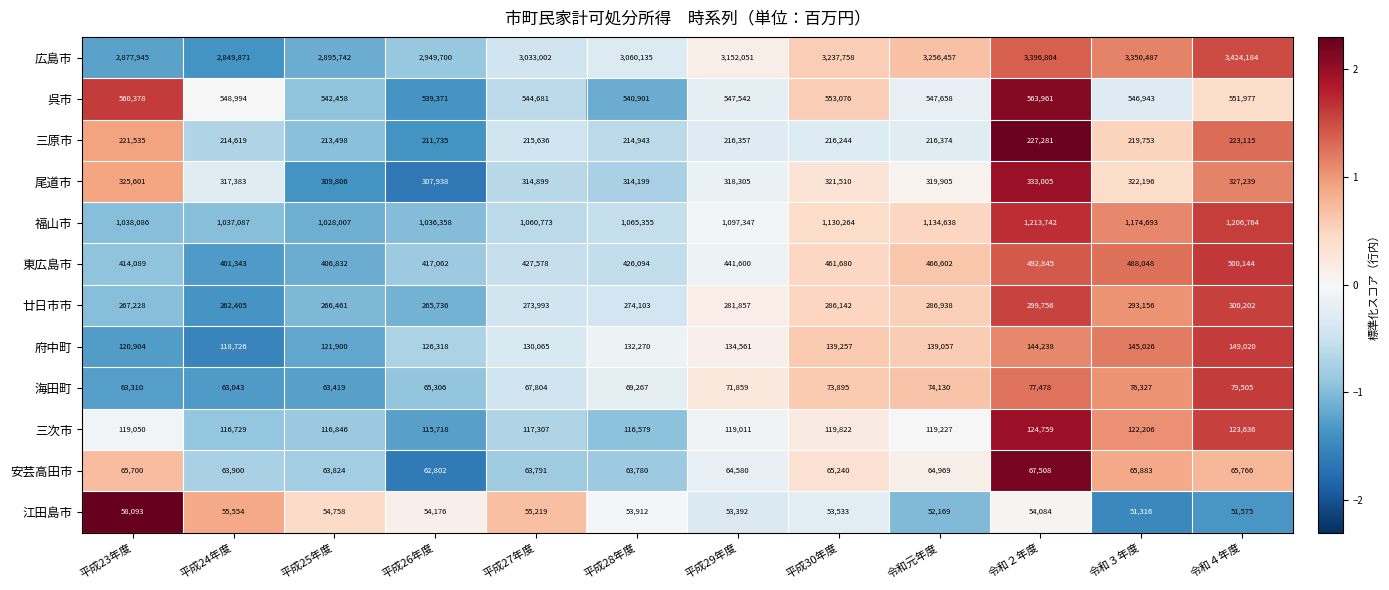

Count the number of categories in the chart.

12